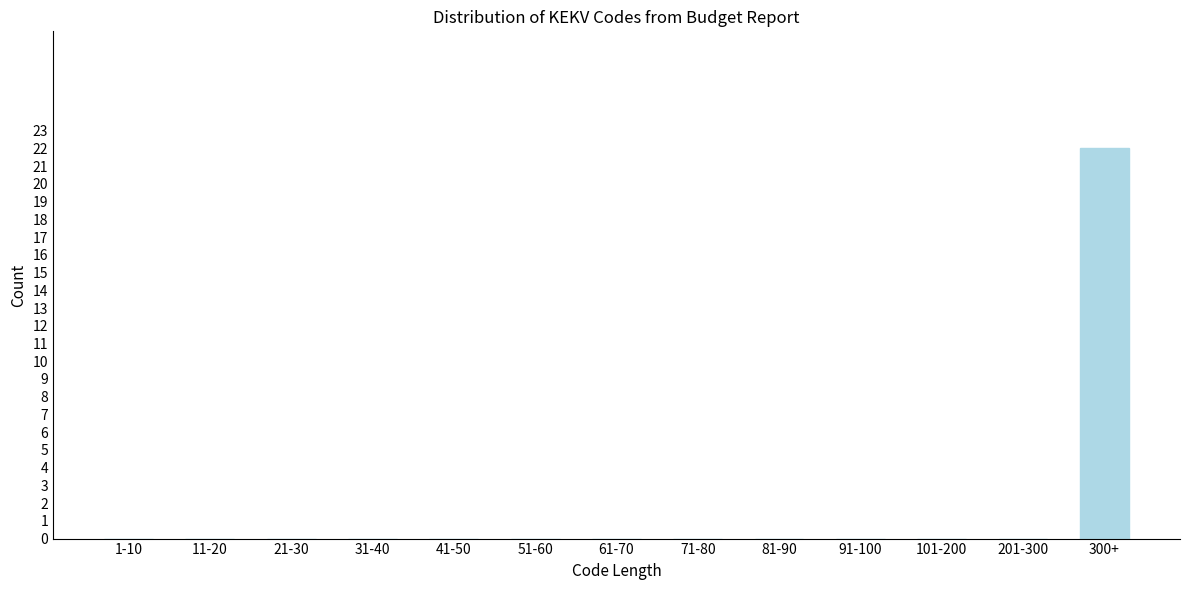

Reading left to right, what are all the values shown in this chart?

1-10=0	11-20=0	21-30=0	31-40=0	41-50=0	51-60=0	61-70=0	71-80=0	81-90=0	91-100=0	101-200=0	201-300=0	300+=22